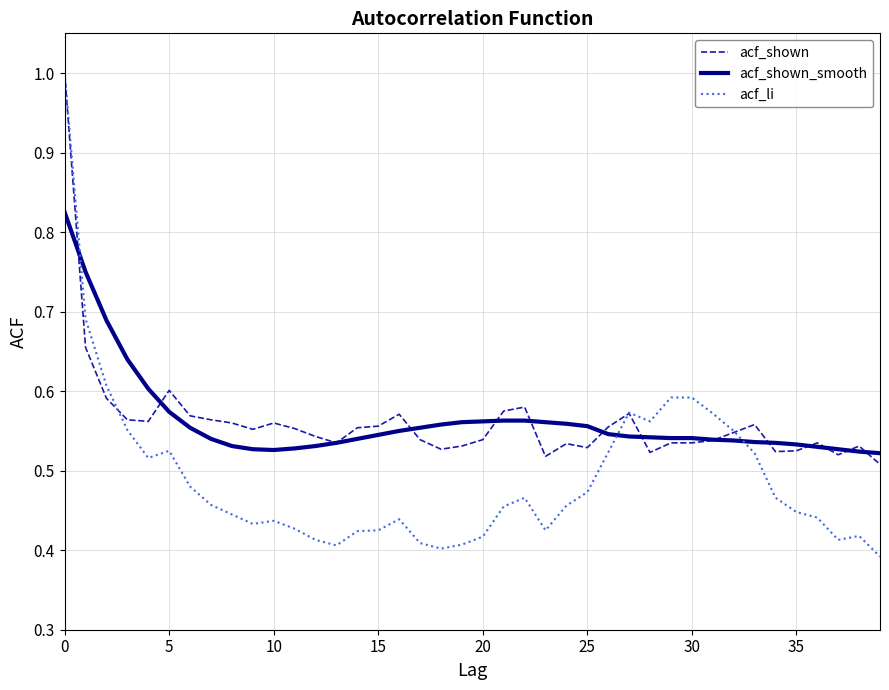

True or false: acf_li has more than 2 interior local peaks.

True